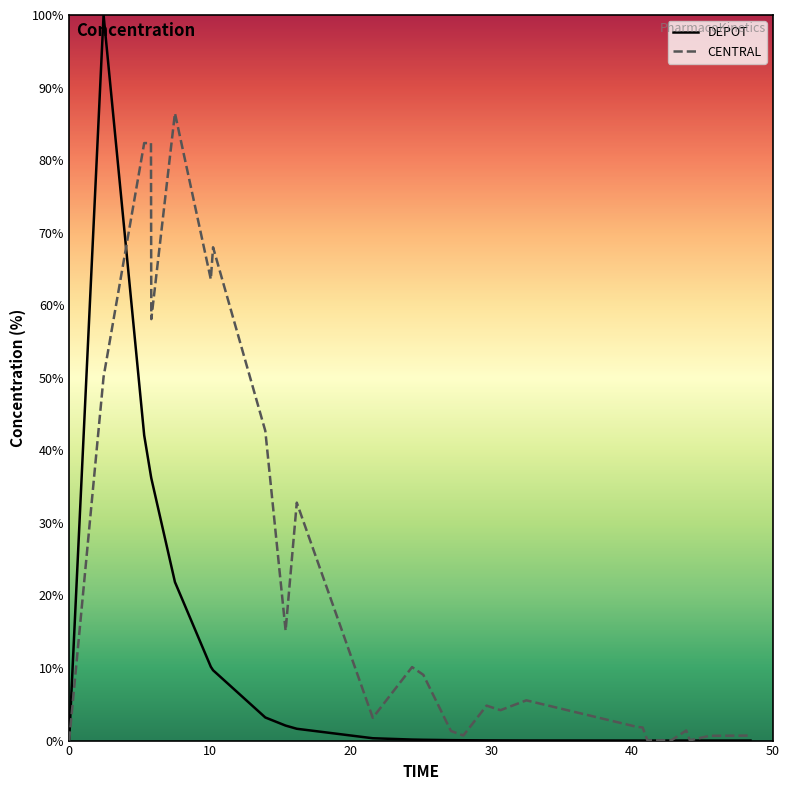

What is the average value of the CENTRAL series?

23.2